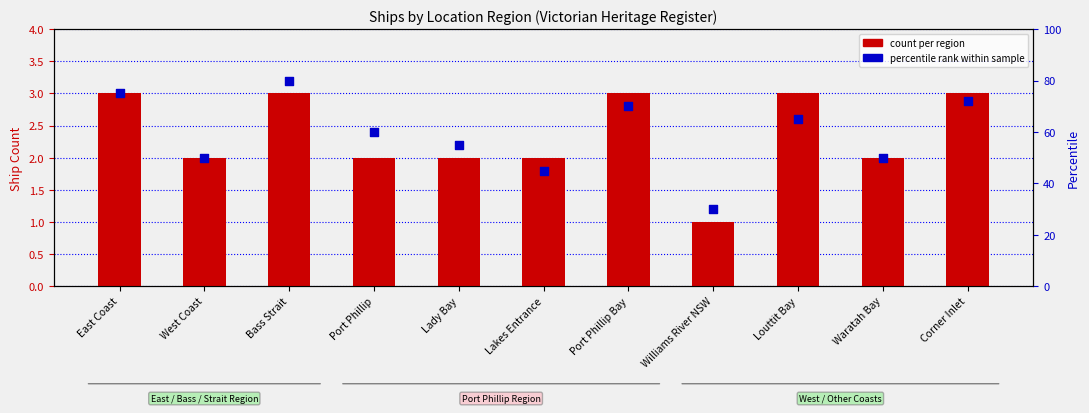

Which series contains the highest Y value?

percentile rank within sample